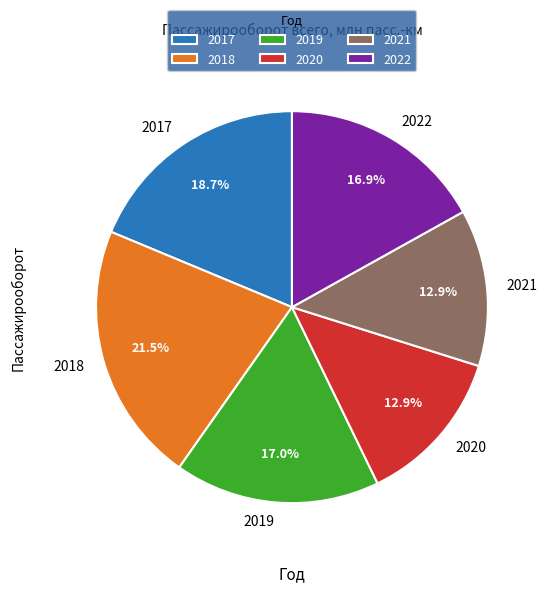

What is the total percentage of 2022 and 2018?

38.4%